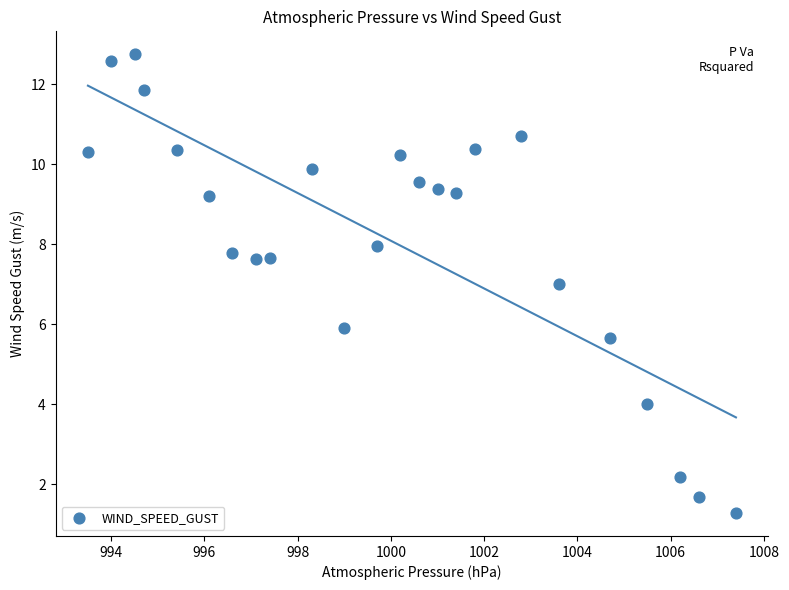

What is the range of X values (max minus min)?

13.9